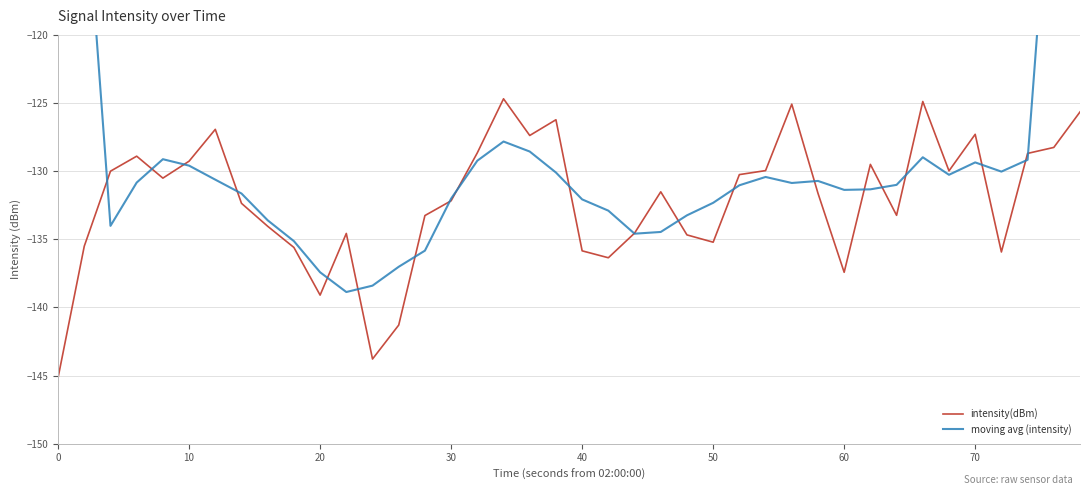

Which series has the largest total across all categories?

moving avg (intensity)